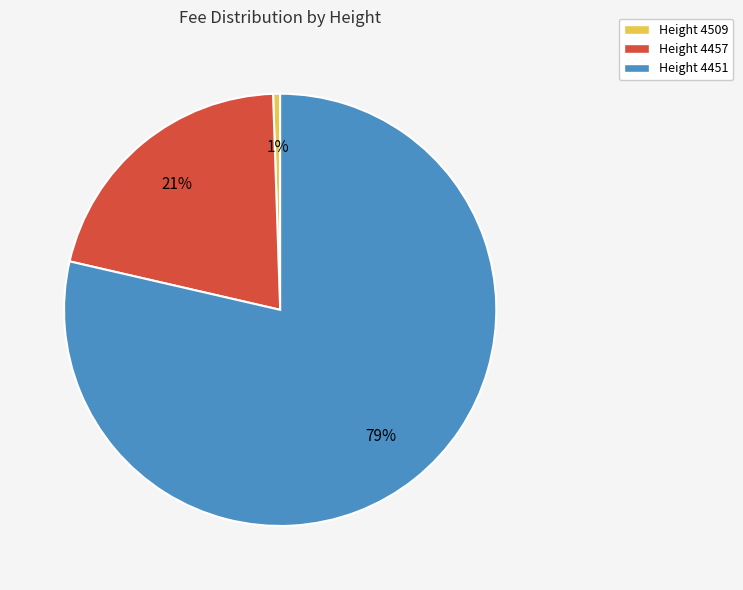

What percentage is the Height 4509 slice, to the nearest percent?

1%